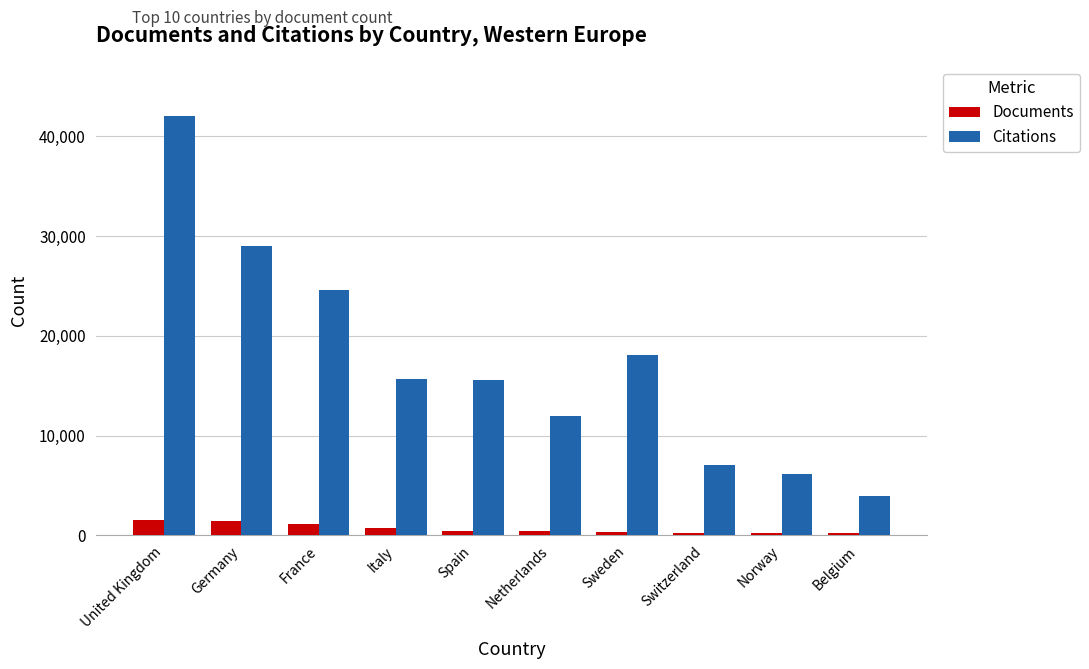

At which label is Citations closest to 22981?

France